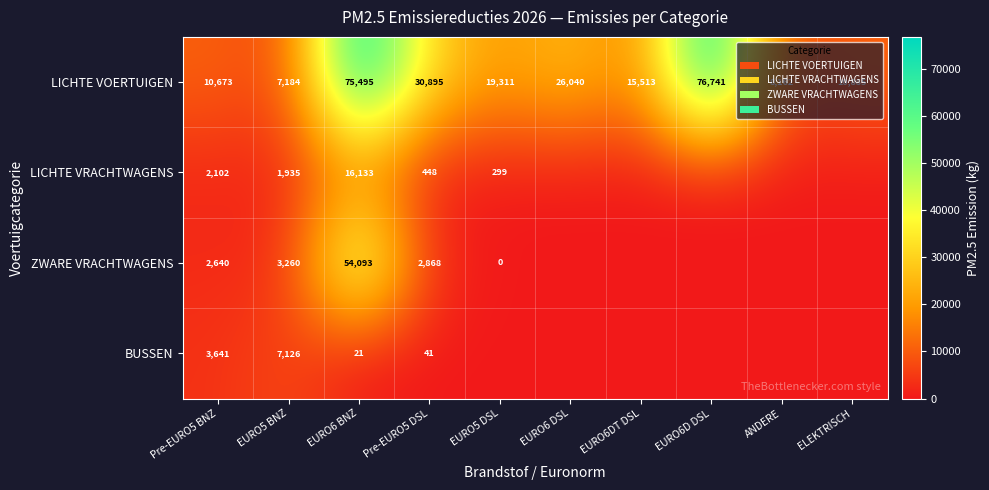

What is the difference between the LICHTE VRACHTWAGENS values at EURO6 BNZ and Pre-EURO5 DSL?

15685